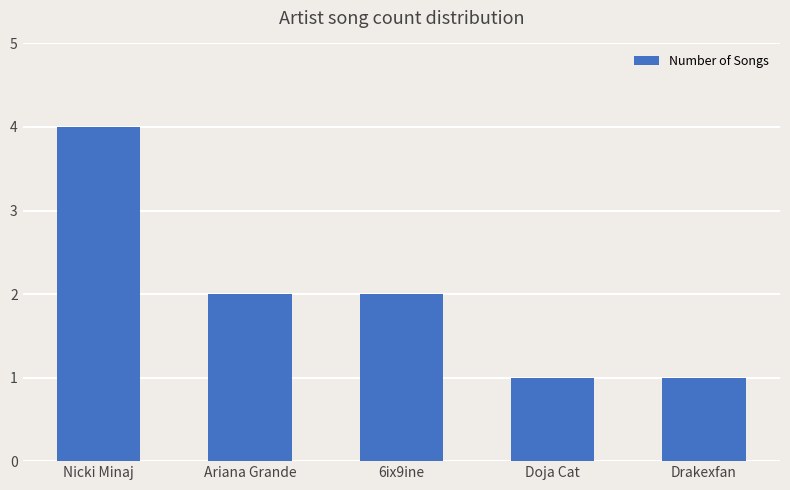

Is it true that the value at Doja Cat is 1?

True